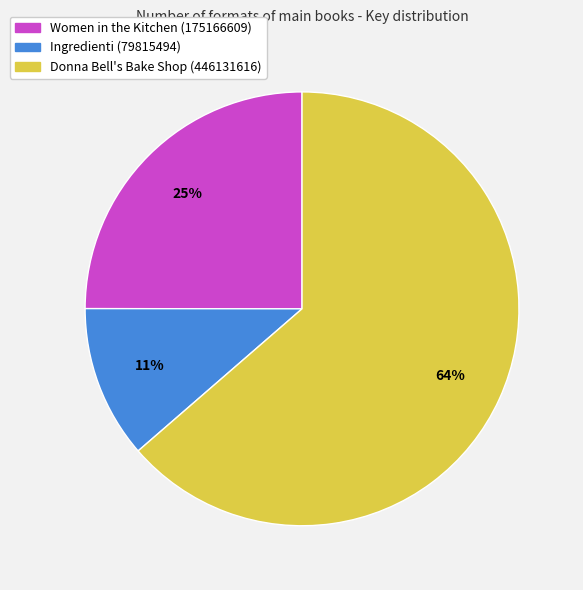

Is the sum of Ingredienti (79815494) and Donna Bell's Bake Shop (446131616) greater than half?

Yes